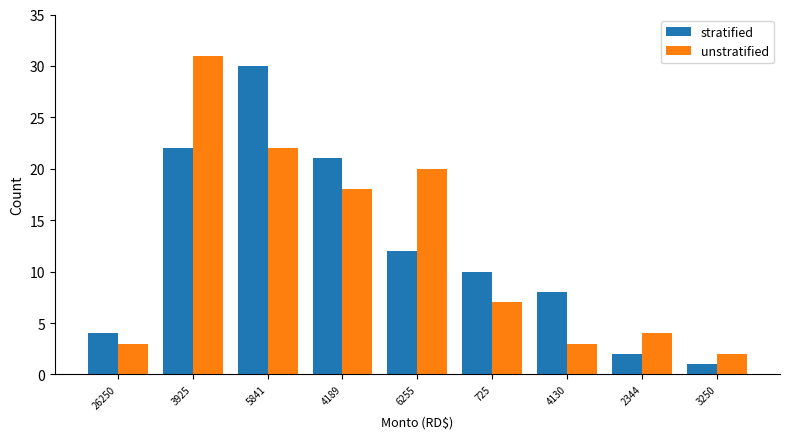

What is the total value across all series at 6255?

32